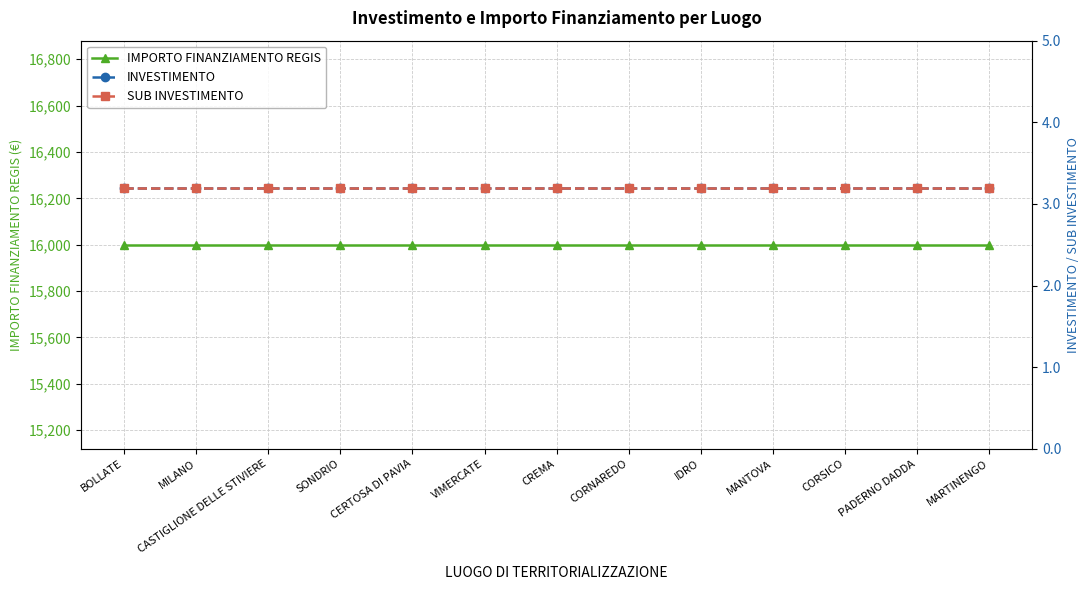

What is the greatest value displayed?

16000.0